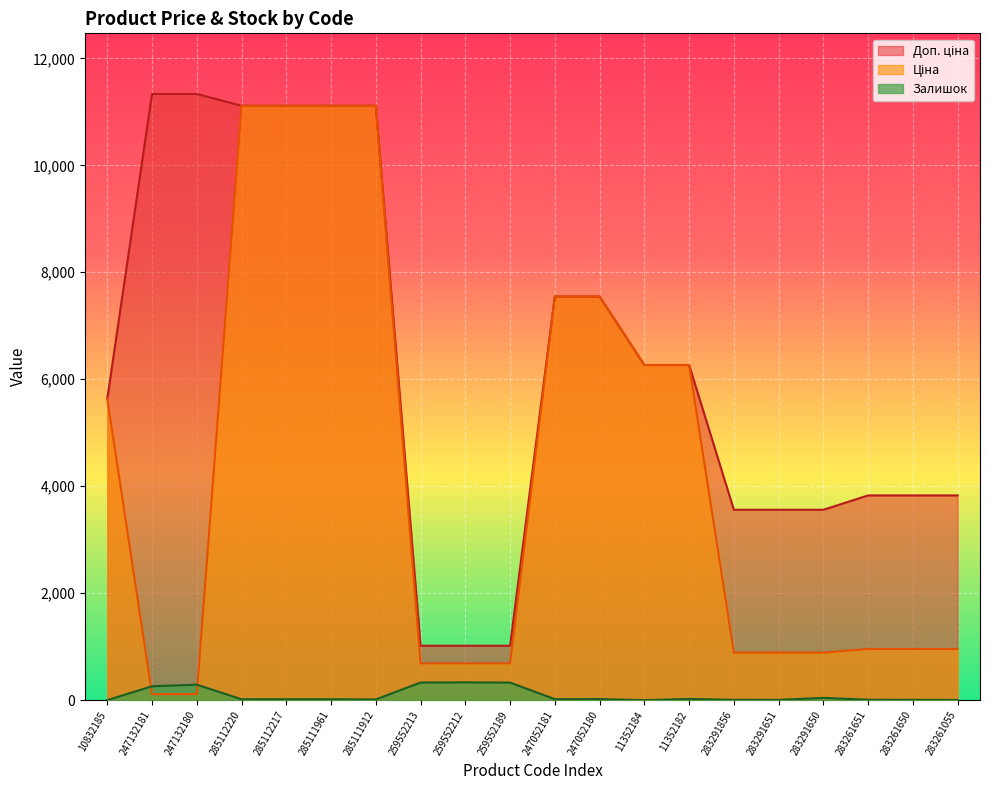

What is the sum of all Ціна values?

85550.5